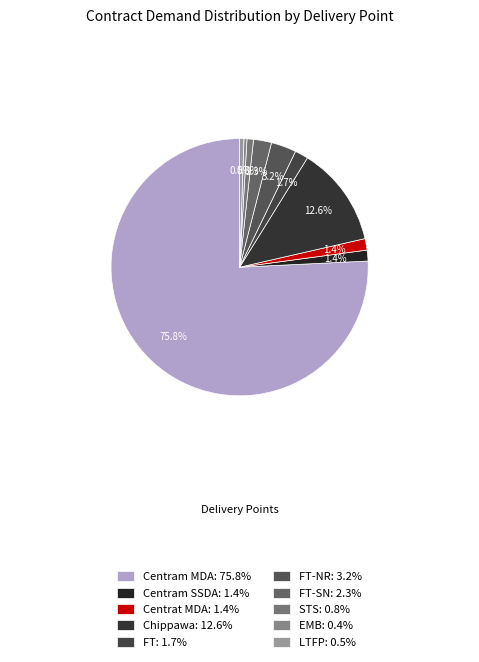

How many segments does this pie chart have?

10